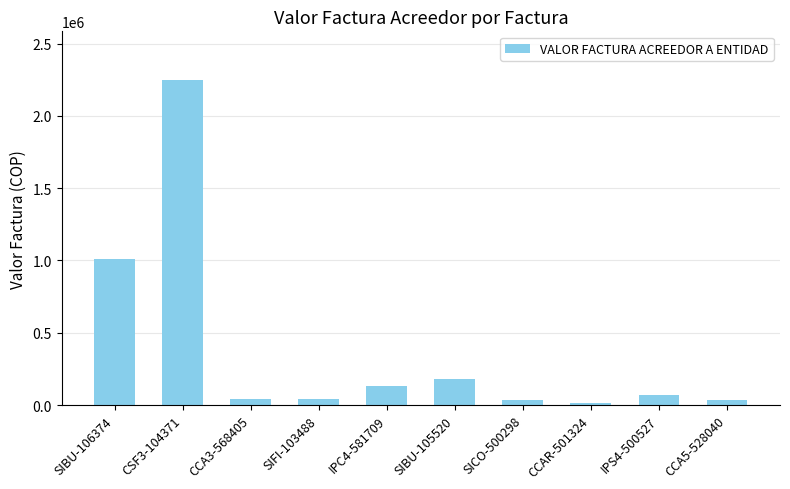

Which category has the highest value across all series?

CSF3-104371